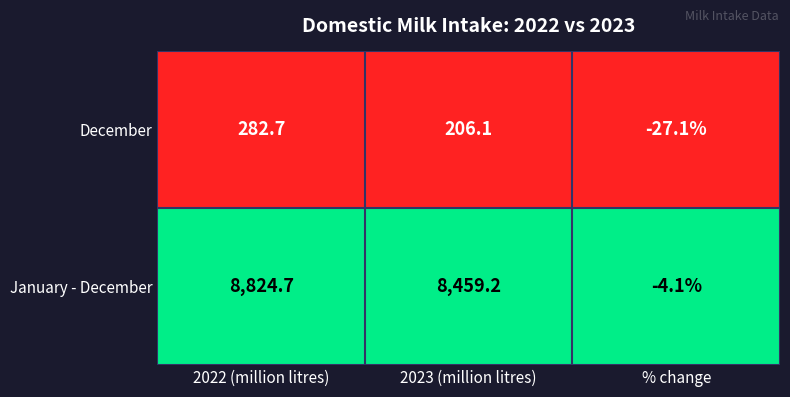

Which series has the widest spread of values?

January - December